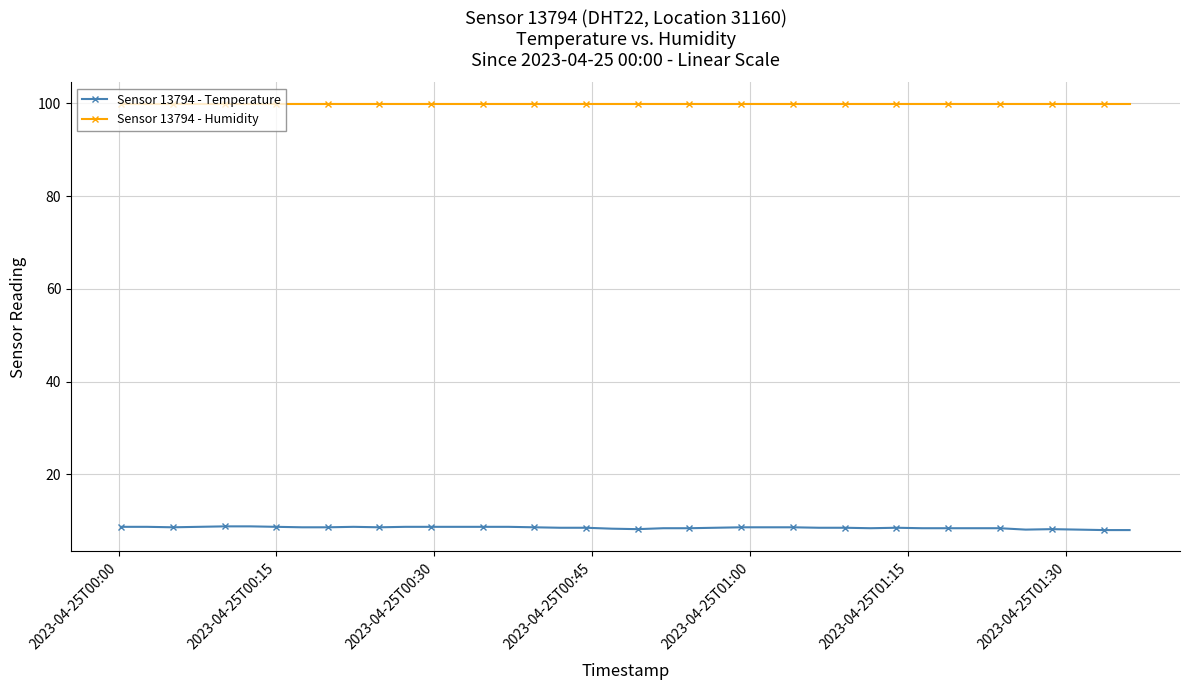

At how many categories does at least one series exceed 10?

40